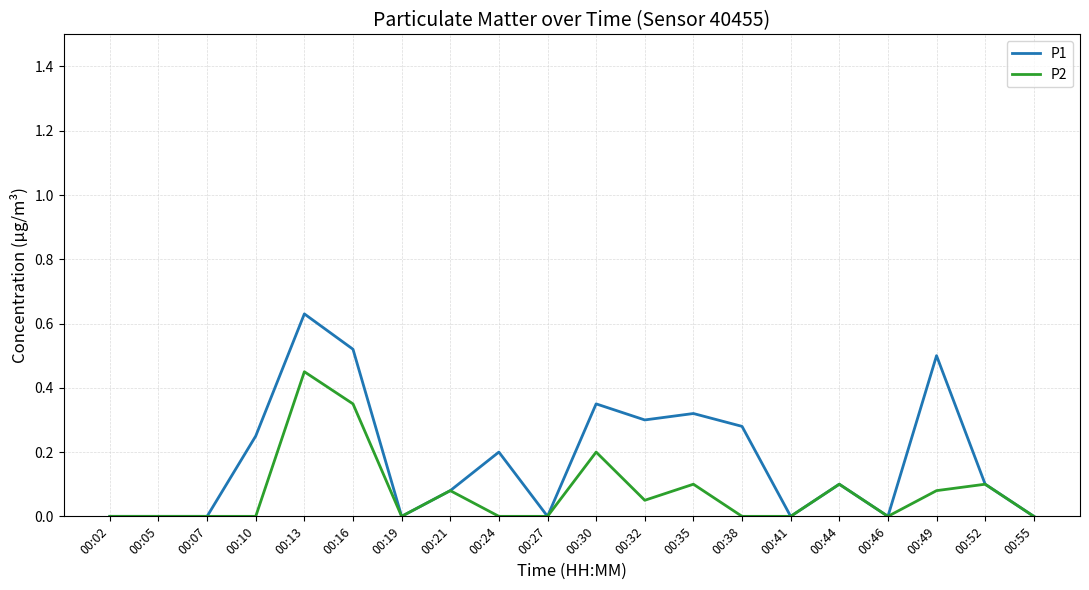

Is it true that P2 equals 0.0 at 00:21?

False